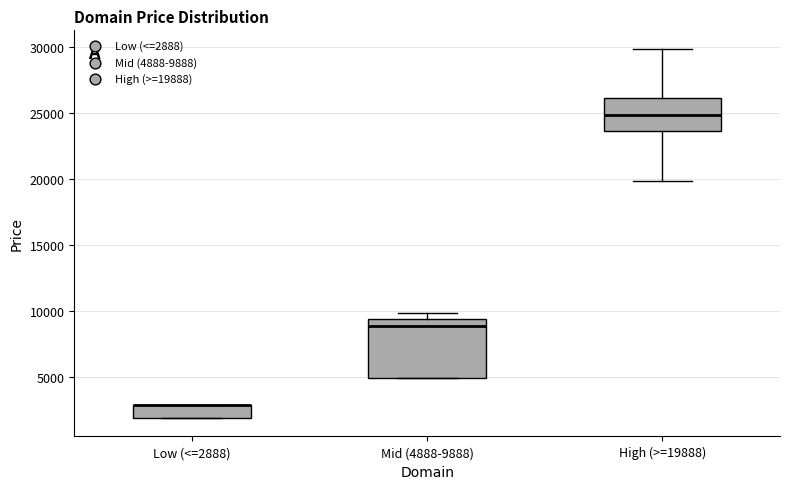

Where is the lower edge of the box for High (>=19888) on the y-axis? The values are not printed on the chart, so give them approximately, as read against the axis.

23500